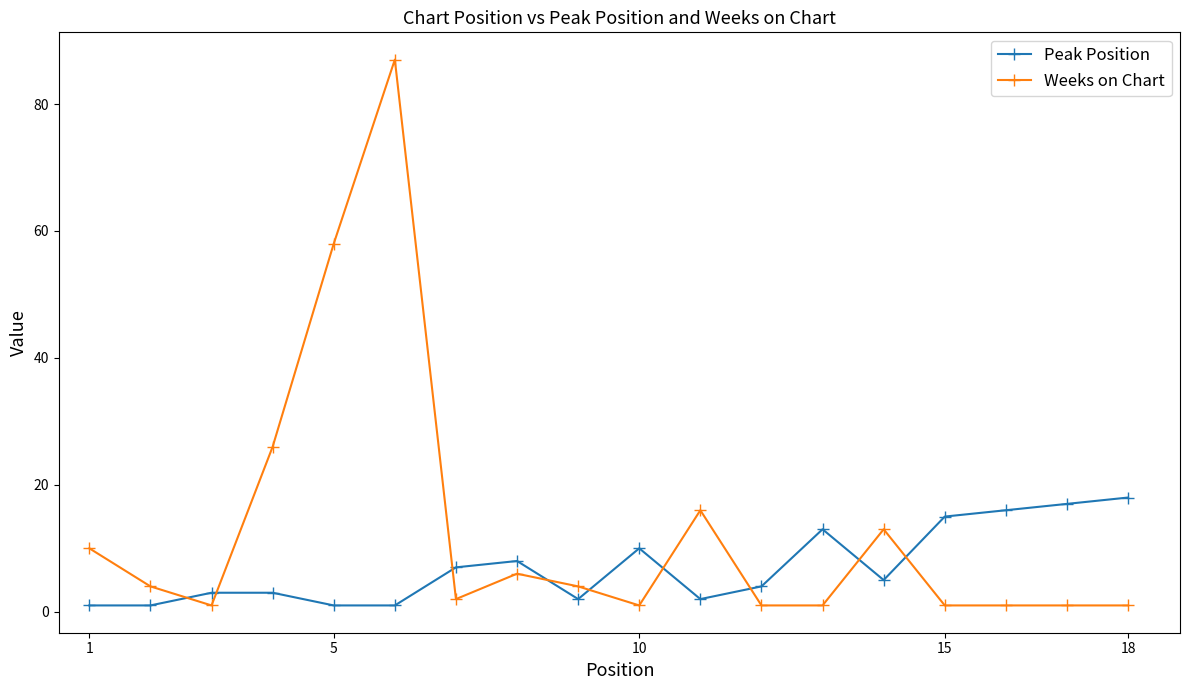

True or false: Peak Position has more than 0 interior local peaks.

True